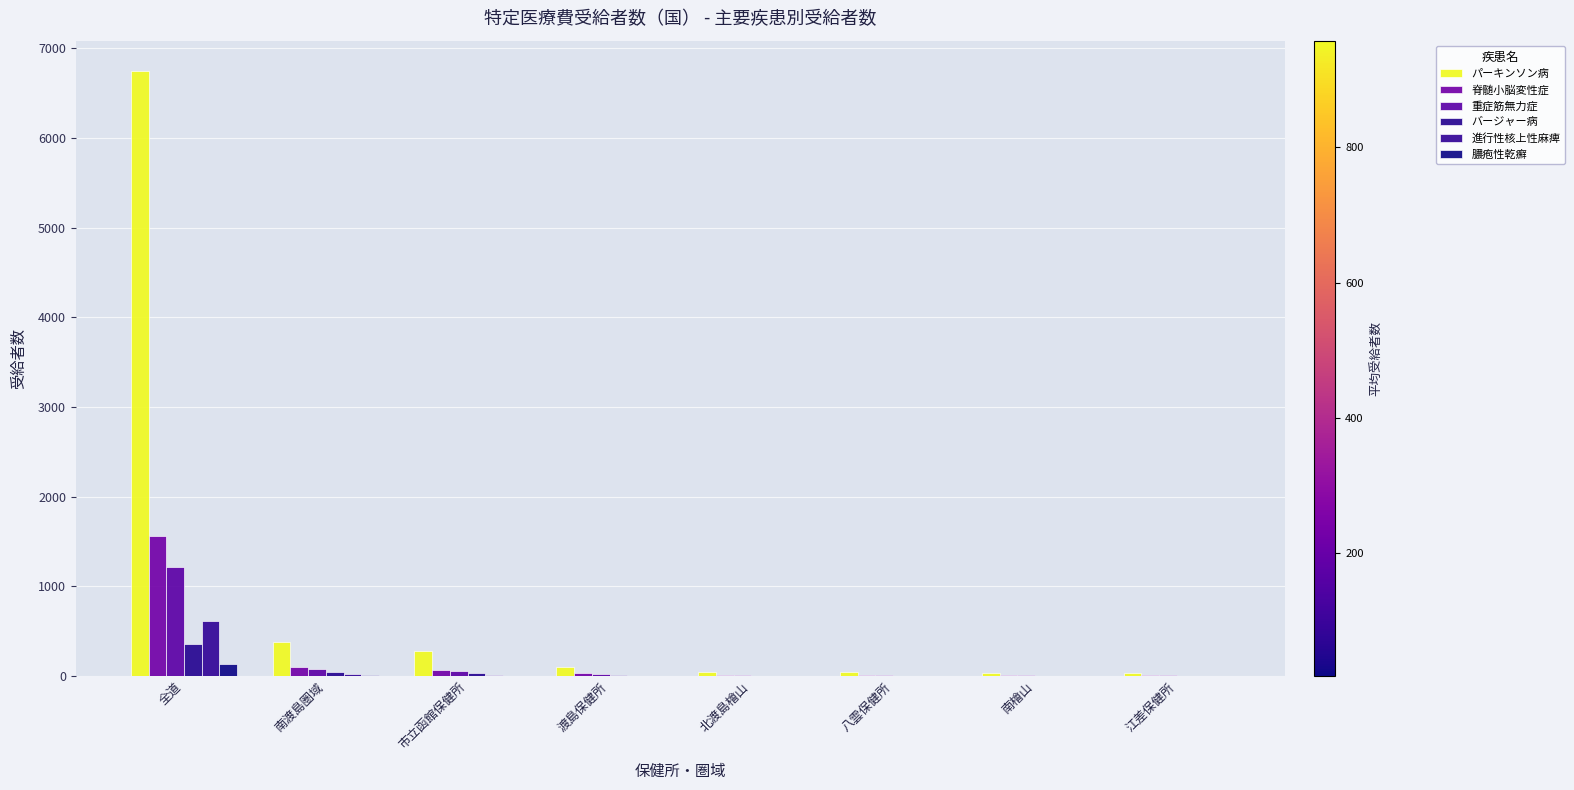

Which series has the largest total across all categories?

パーキンソン病